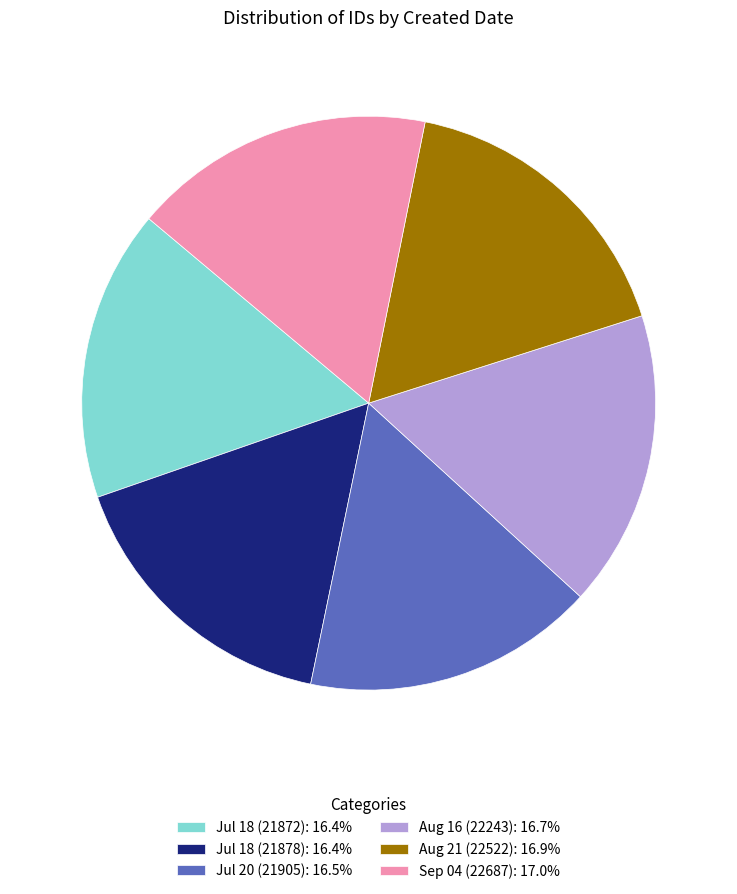

Is there a majority slice in this chart?

No